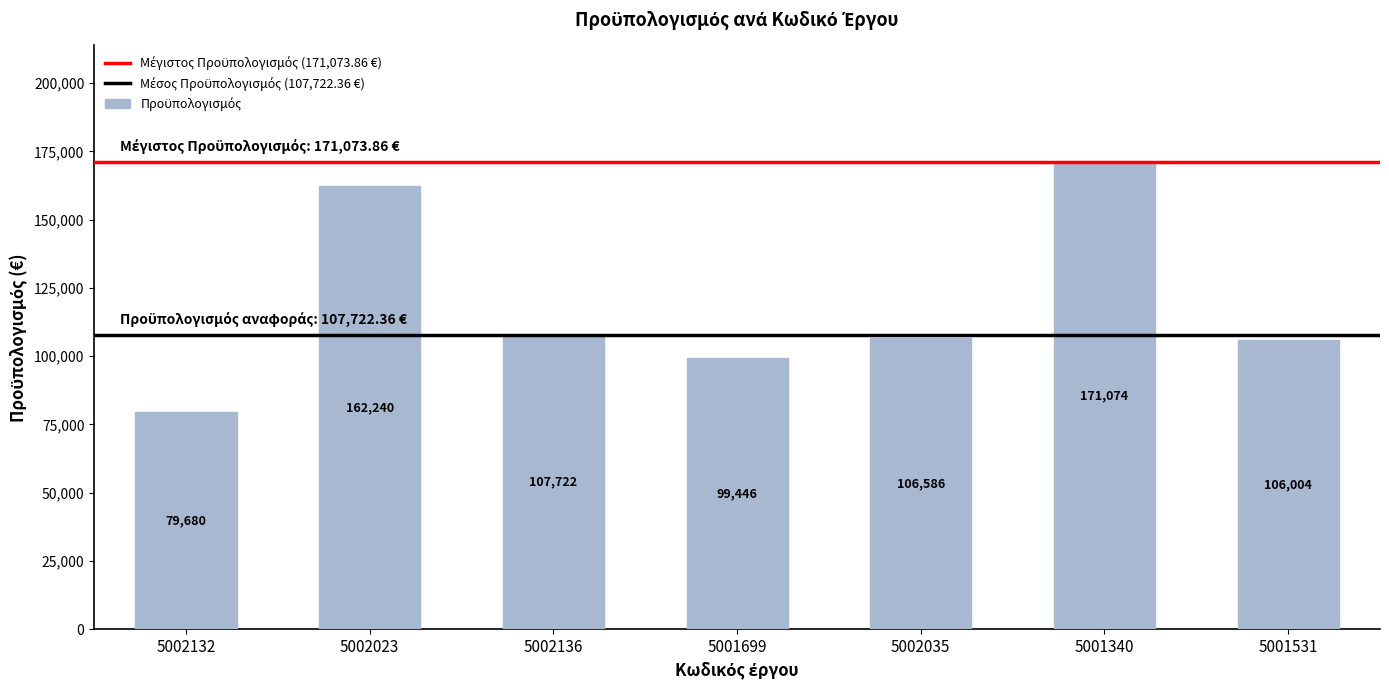

Between 5002136 and 5001531, which is larger?

5002136